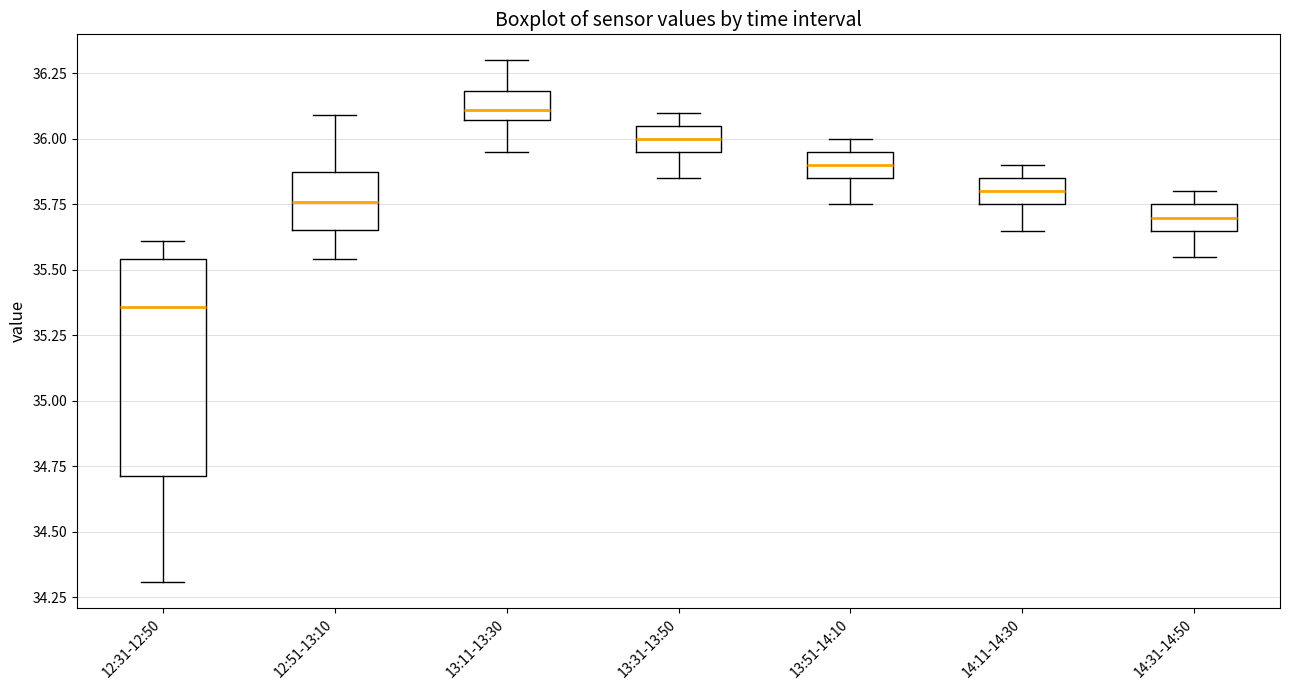

Reading left to right, transcribe this box plot: for each box, give where its median line is, the range the box spans, and where its two whiskers end, as read against the y-axis. The values are not printed on the chart, so give them approximately, as read against the axis.

12:31-12:50: median 35.35, box 34.70 to 35.55, whiskers 34.30 to 35.60
12:51-13:10: median 35.75, box 35.65 to 35.85, whiskers 35.55 to 36.10
13:11-13:30: median 36.10, box 36.05 to 36.20, whiskers 35.95 to 36.30
13:31-13:50: median 36.00, box 35.95 to 36.05, whiskers 35.85 to 36.10
13:51-14:10: median 35.90, box 35.85 to 35.95, whiskers 35.75 to 36.00
14:11-14:30: median 35.80, box 35.75 to 35.85, whiskers 35.65 to 35.90
14:31-14:50: median 35.70, box 35.65 to 35.75, whiskers 35.55 to 35.80